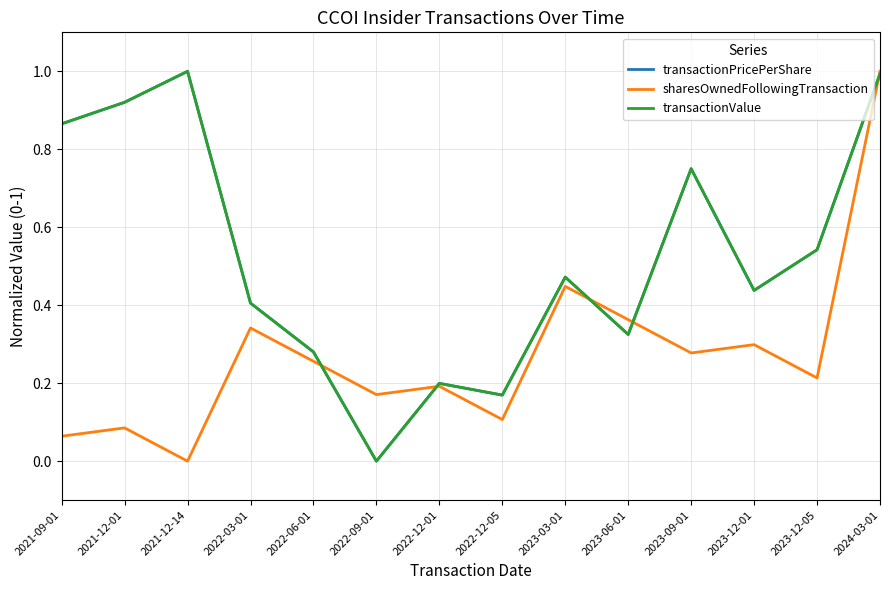

The value of sharesOwnedFollowingTransaction at 2021-12-01 is 0.1. True or false?

True